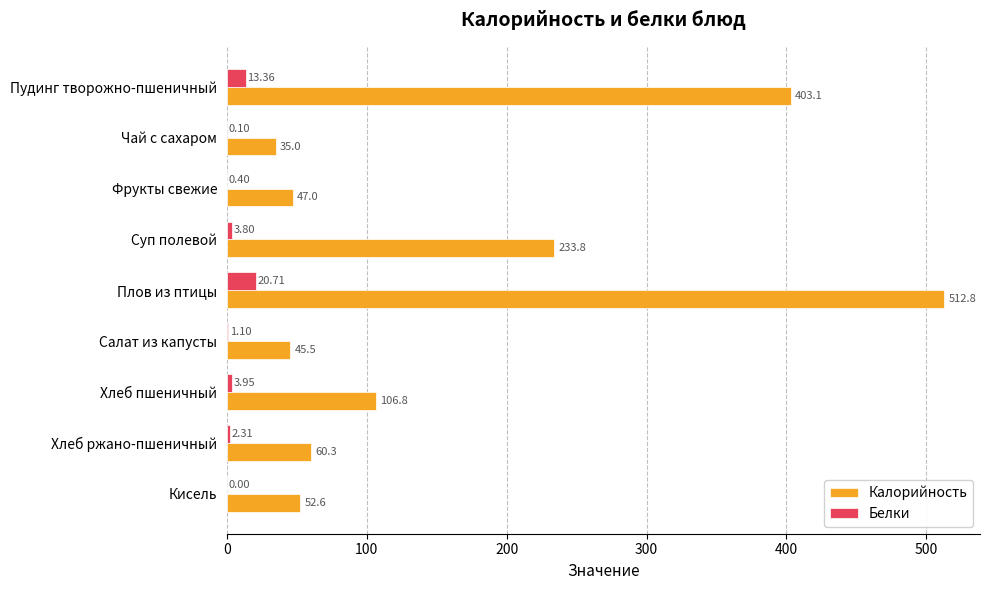

Where is Калорийность nearest to the value 273?

Суп полевой